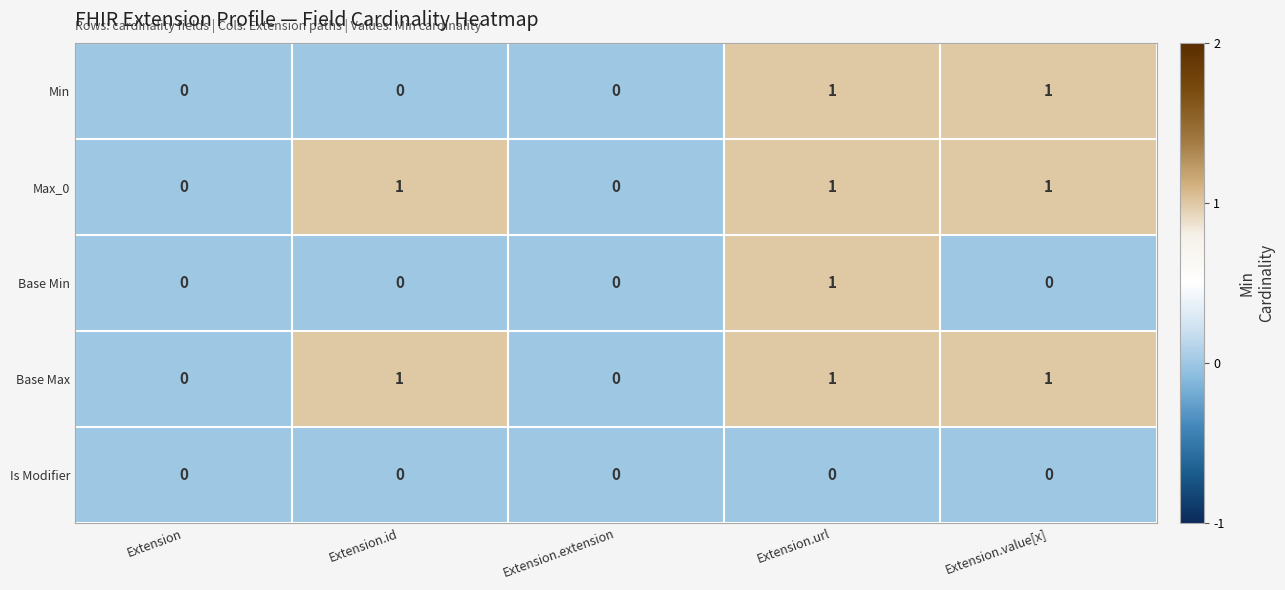

How many Max_0 values are between 0 and 1?

5